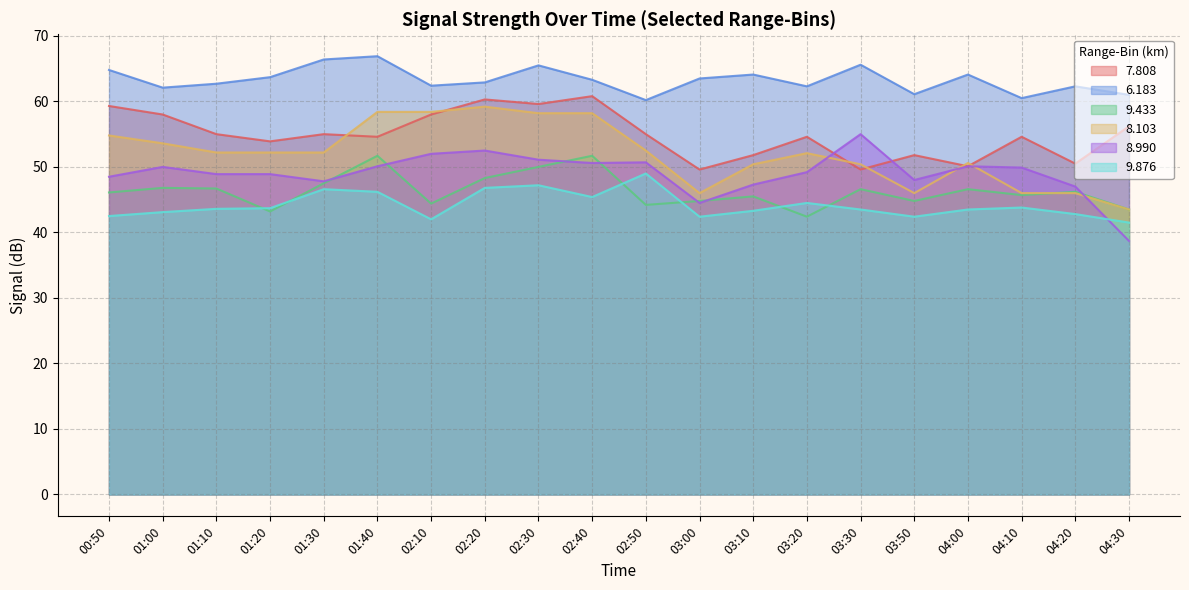

At which label does 8.103 reach its minimum?

04:30